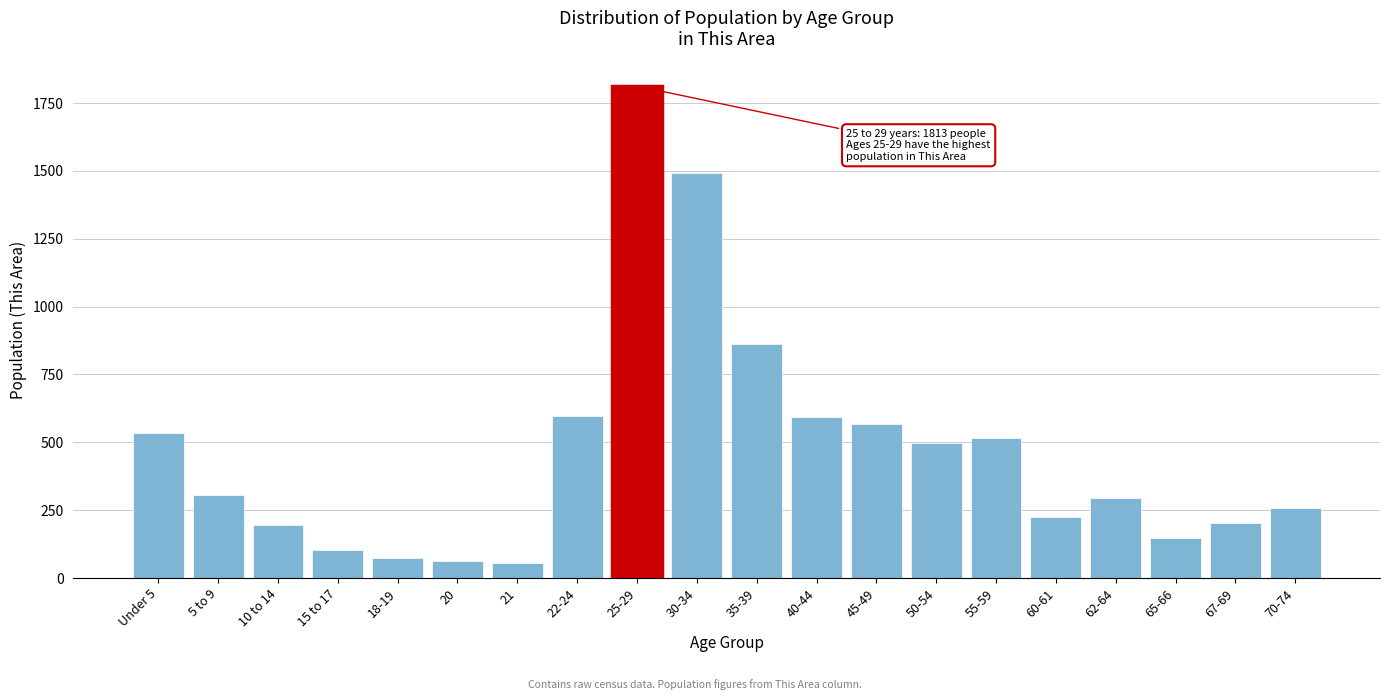

What is the difference between the maximum and minimum values?

1759